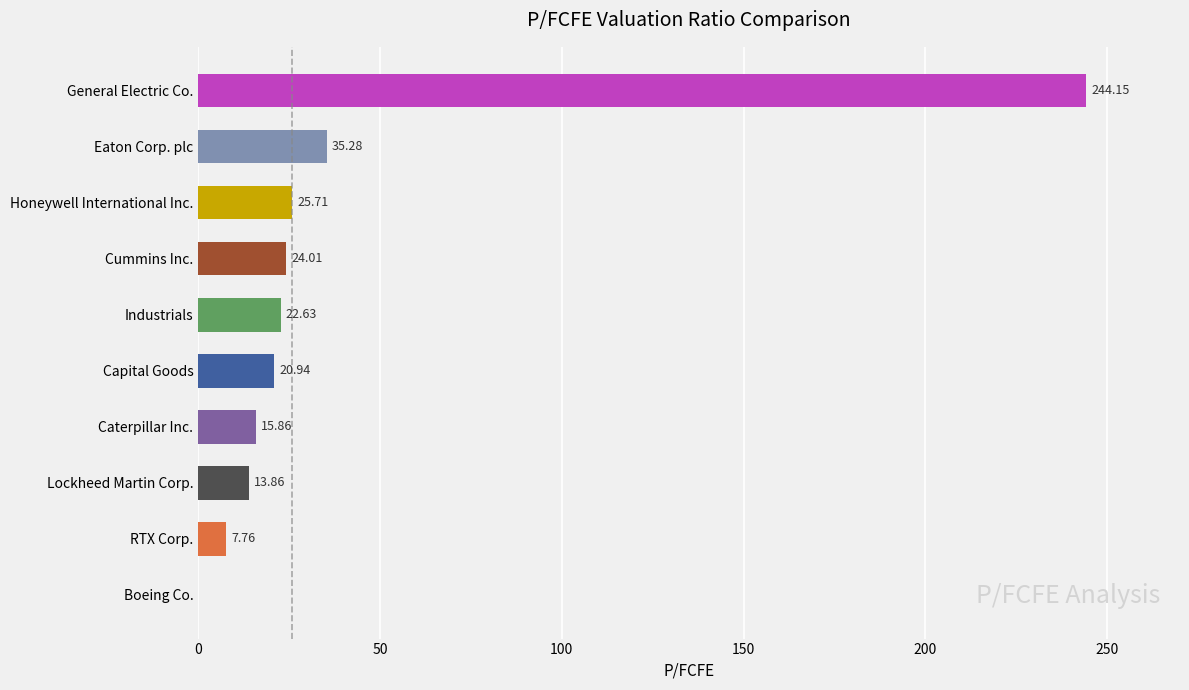

Where is the data nearest to the value 122?

Eaton Corp. plc